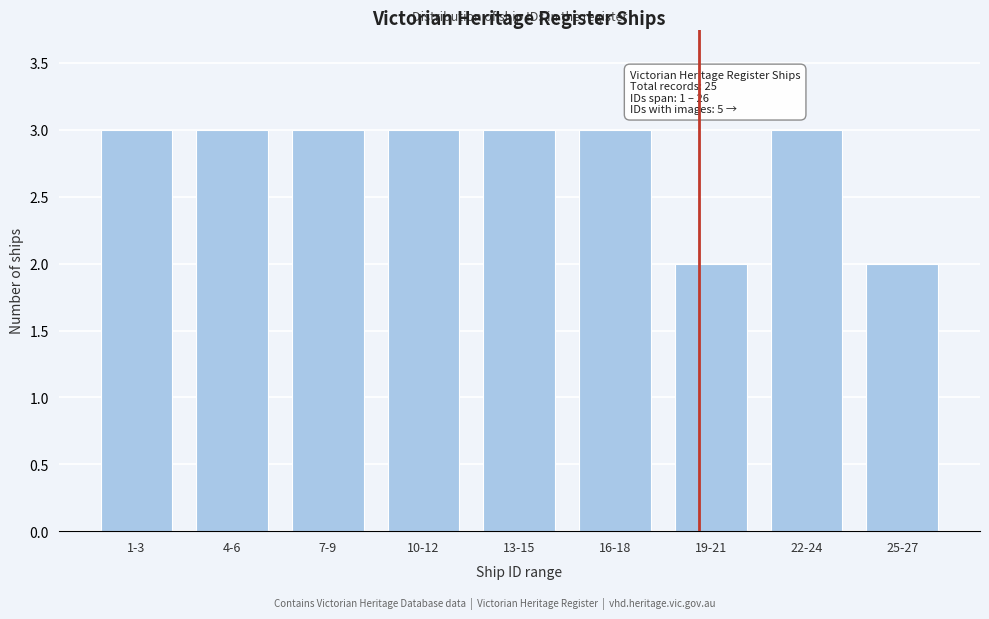

Reading left to right, extract all data points from this chart.

1-3=3	4-6=3	7-9=3	10-12=3	13-15=3	16-18=3	19-21=2	22-24=3	25-27=2